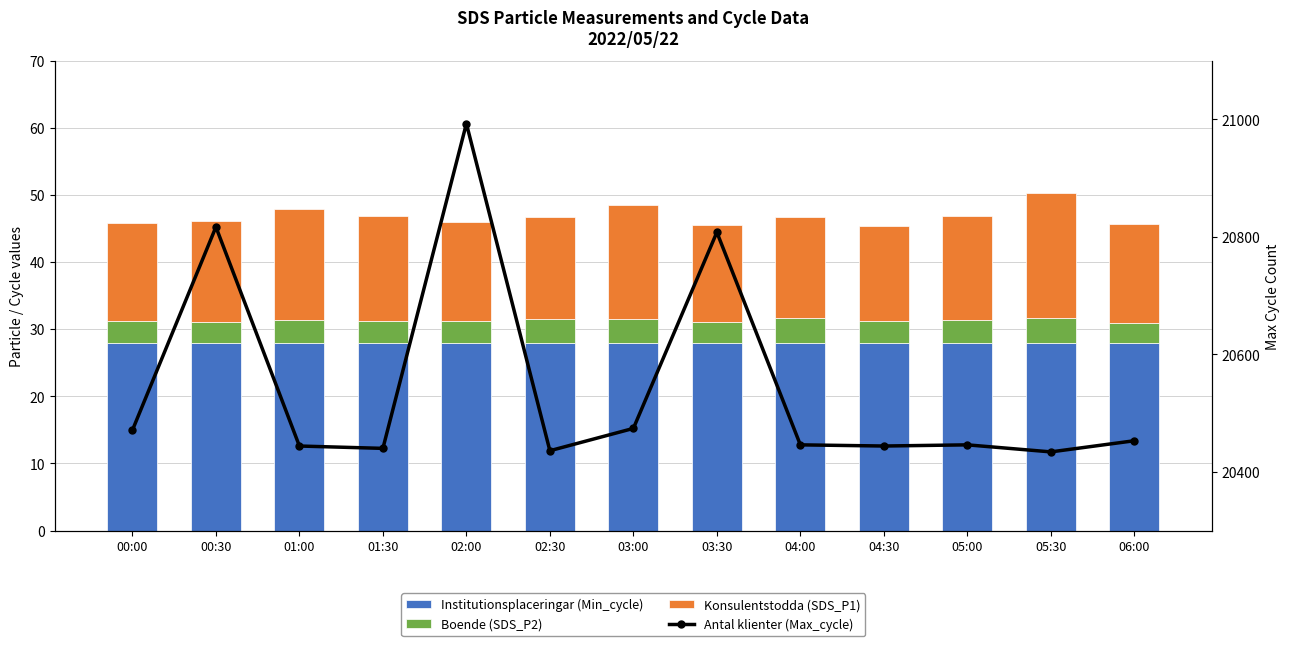

What position from the right is 00:30?

12